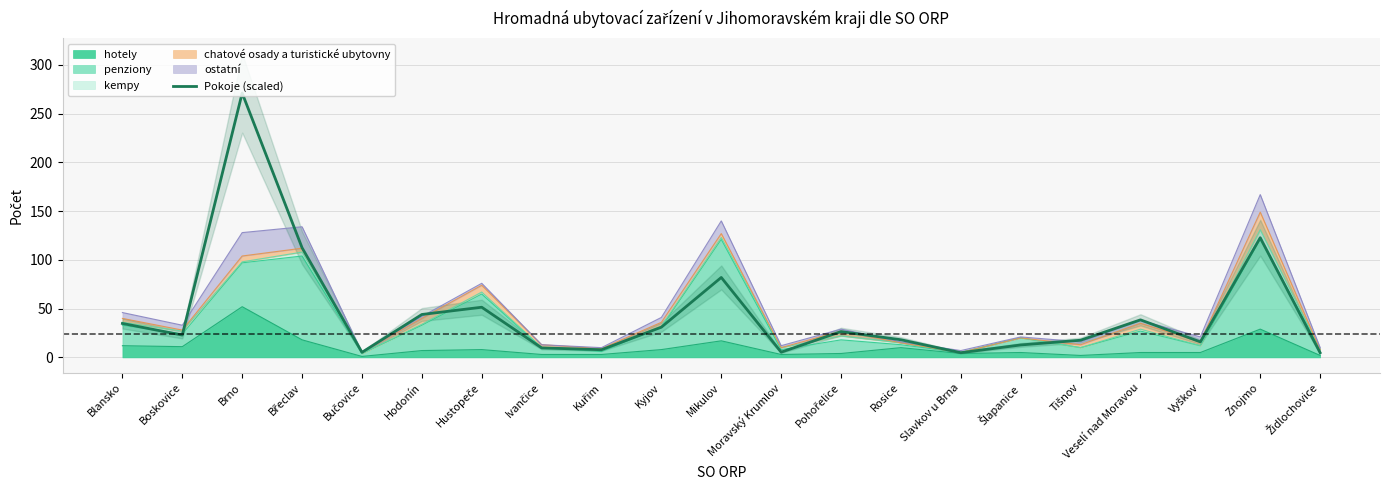

Which has a higher value, Tišnov or Moravský Krumlov?

Tišnov